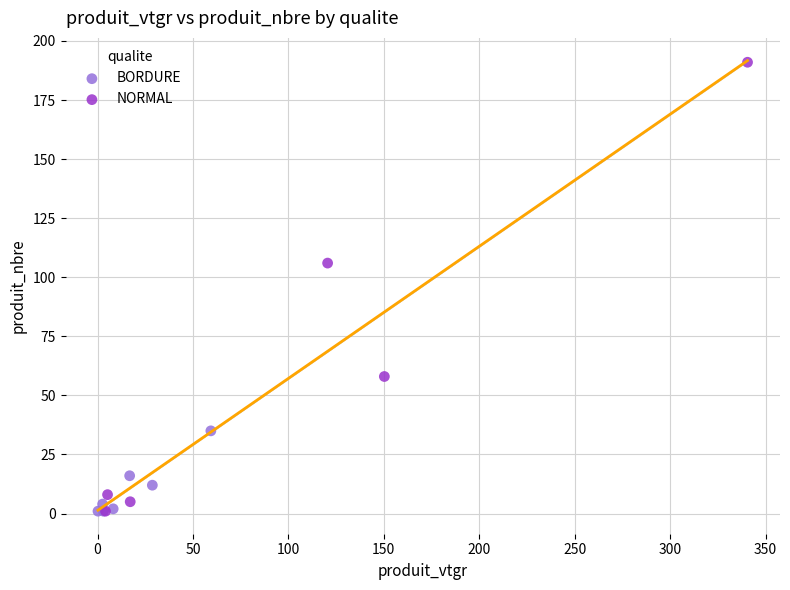

Which series contains the highest Y value?

NORMAL